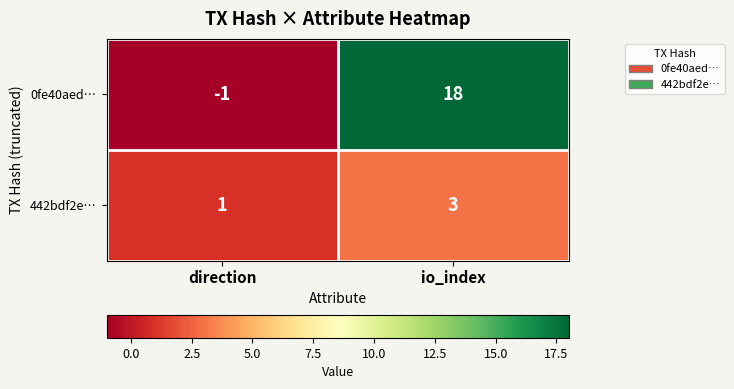

What is the sum of the 442bdf2e… values at io_index and direction?

4